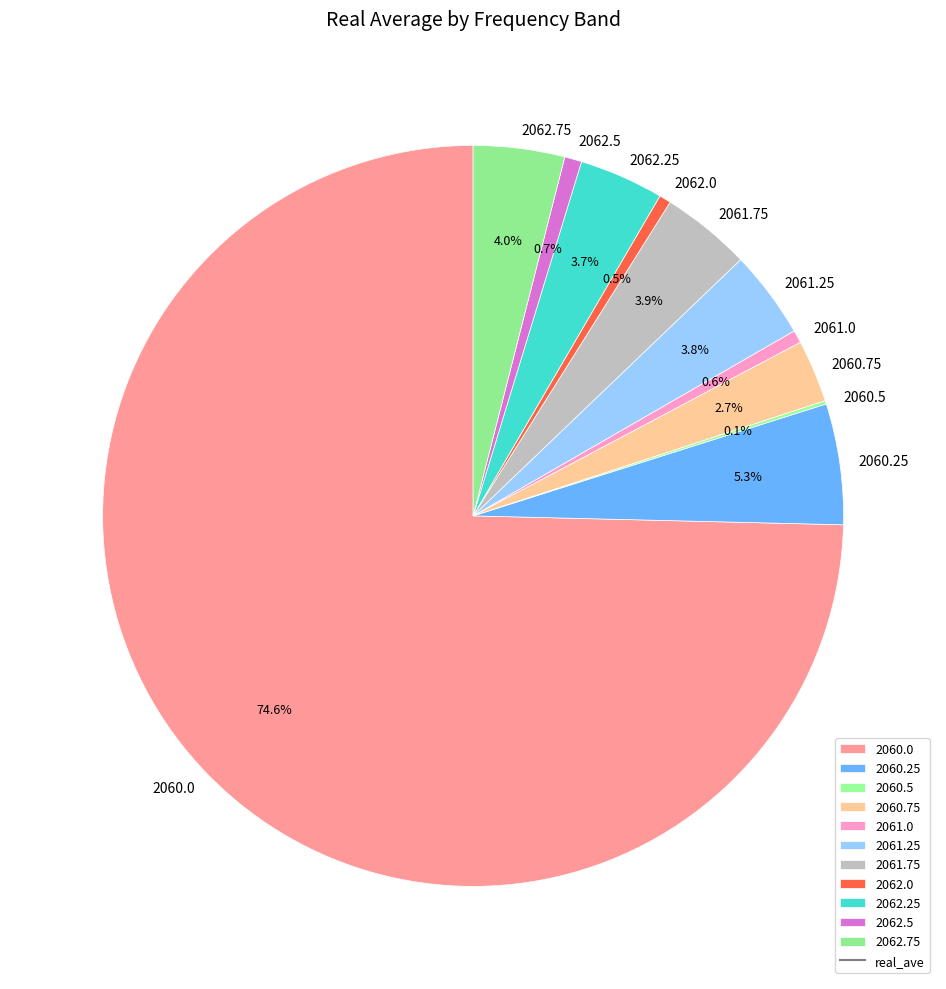

Which slice represents more than half of the pie?

2060.0